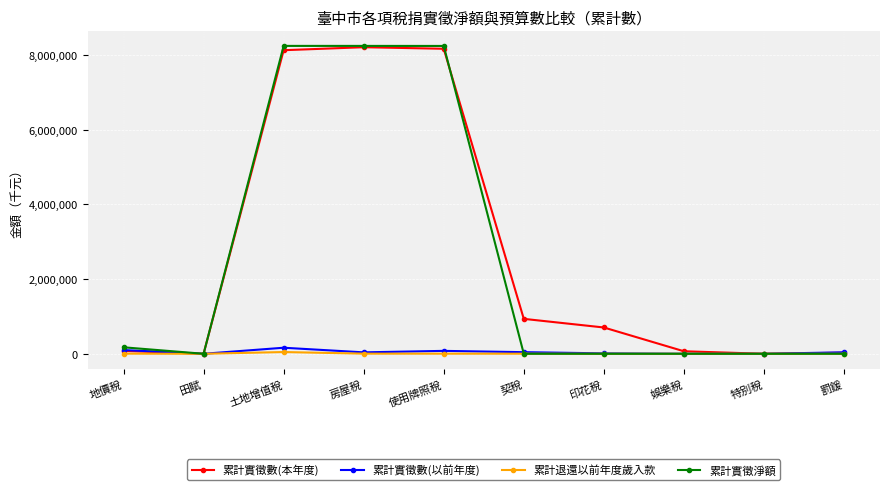

Where is the first local minimum for 累計實徵數(以前年度)?

田賦